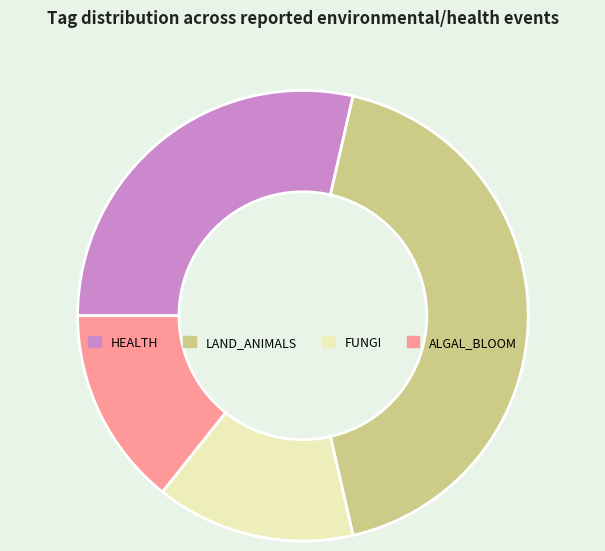

How many segments does this pie chart have?

4